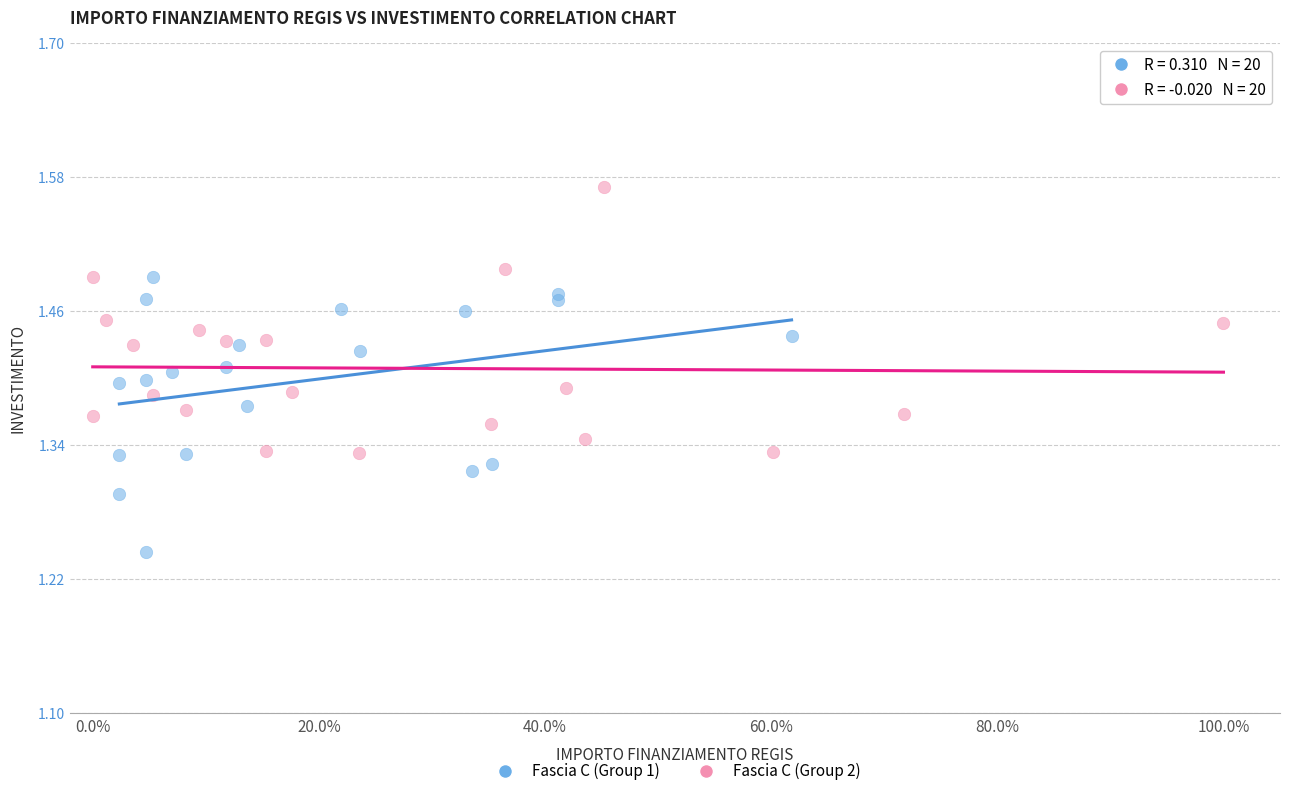

Which series contains the lowest Y value?

Fascia C (Group 1)